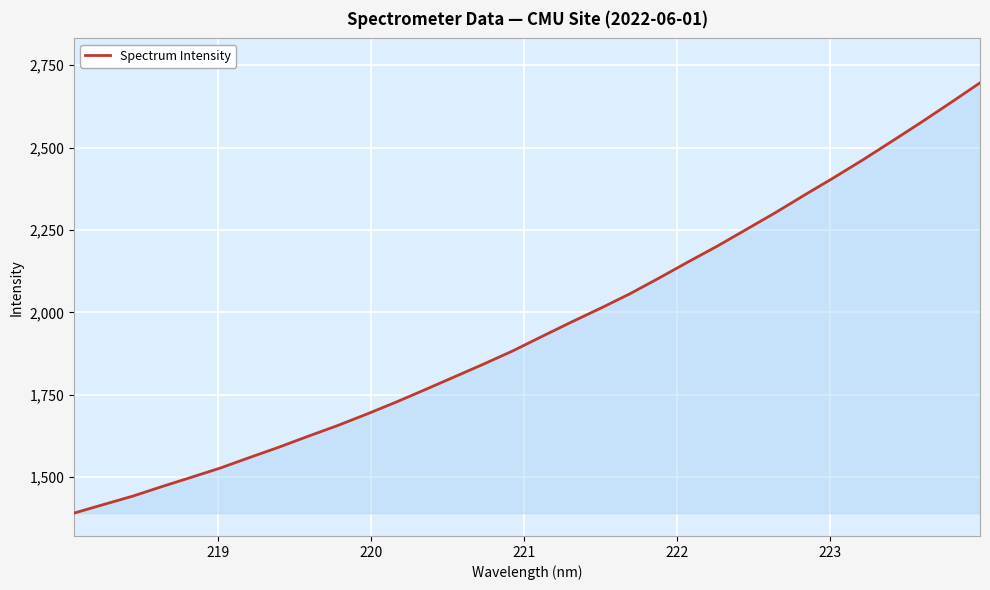

What is the greatest value displayed?

2696.7